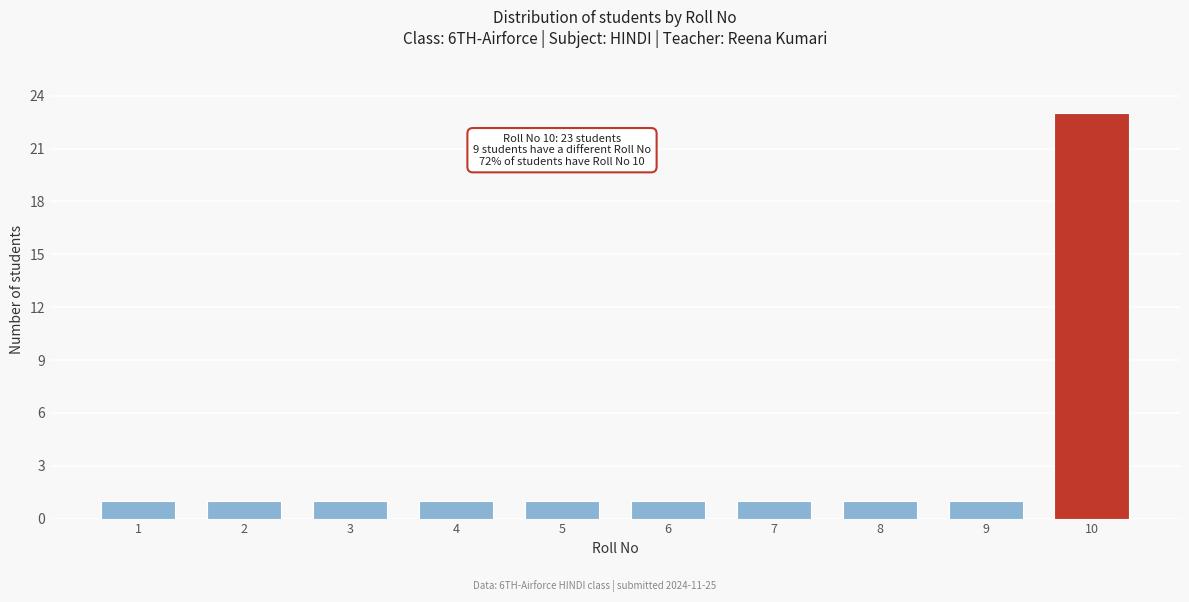

Reading left to right, list all the values displayed in this chart.

1=1	2=1	3=1	4=1	5=1	6=1	7=1	8=1	9=1	10=23